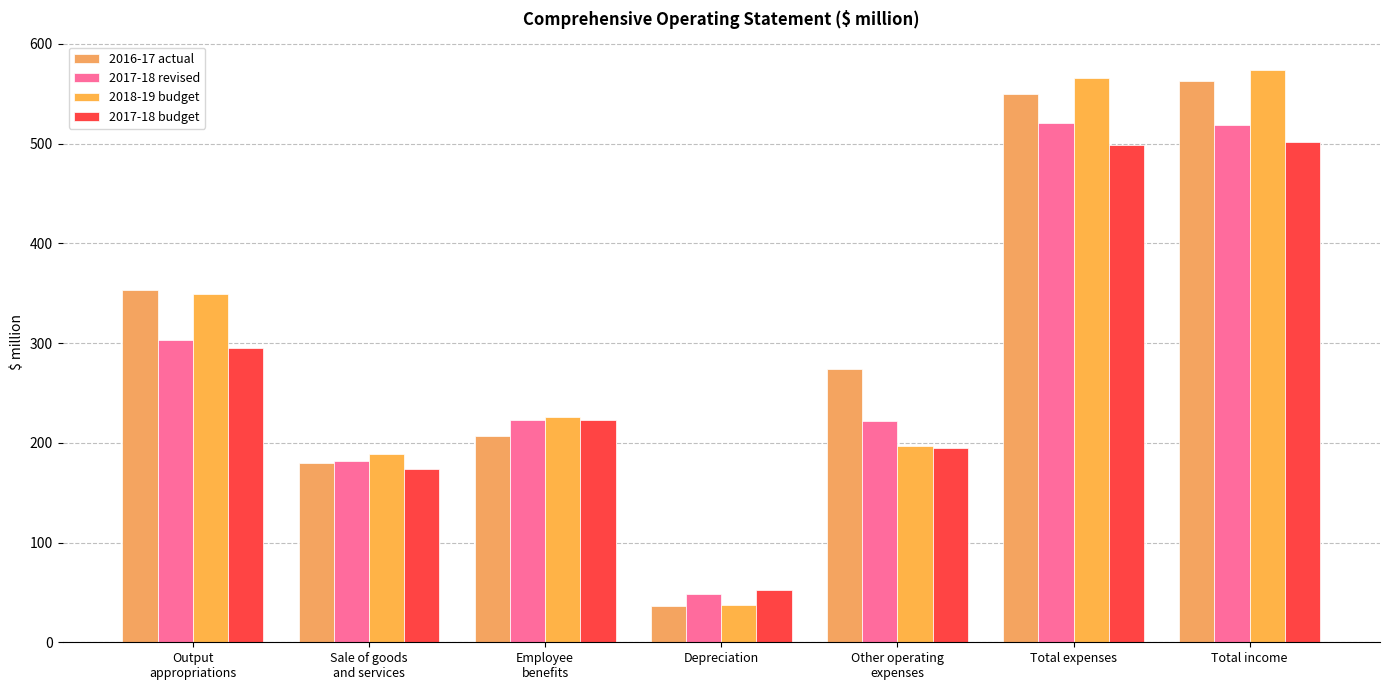

Which series changed the most between Other operating
expenses and Total expenses?

2018-19 budget